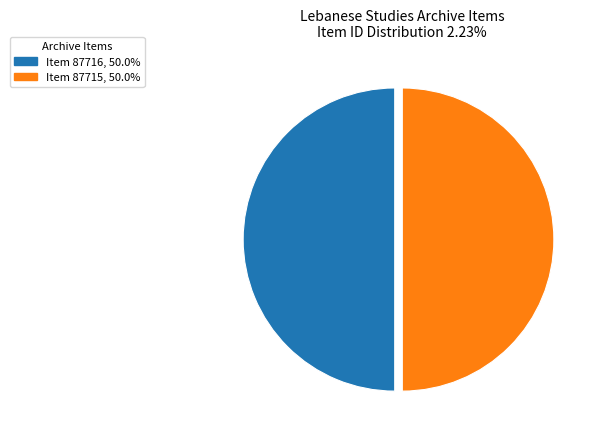

Combined, do Item 87715, 50.0% and Item 87716, 50.0% account for over 50%?

Yes